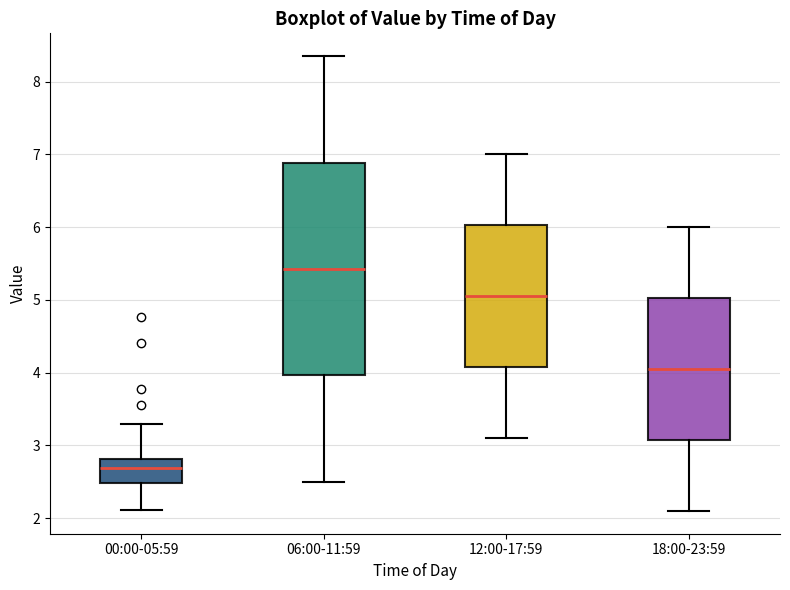

Reading left to right, read every box against the y-axis: the position of its median line, the range the box covers, and the ends of its whiskers. The values are not printed on the chart, so give them approximately, as read against the axis.

00:00-05:59: median 2.7, box 2.5 to 2.8, whiskers 2.1 to 3.3
06:00-11:59: median 5.4, box 4.0 to 6.9, whiskers 2.5 to 8.4
12:00-17:59: median 5.1, box 4.1 to 6.0, whiskers 3.1 to 7.0
18:00-23:59: median 4.1, box 3.1 to 5.0, whiskers 2.1 to 6.0